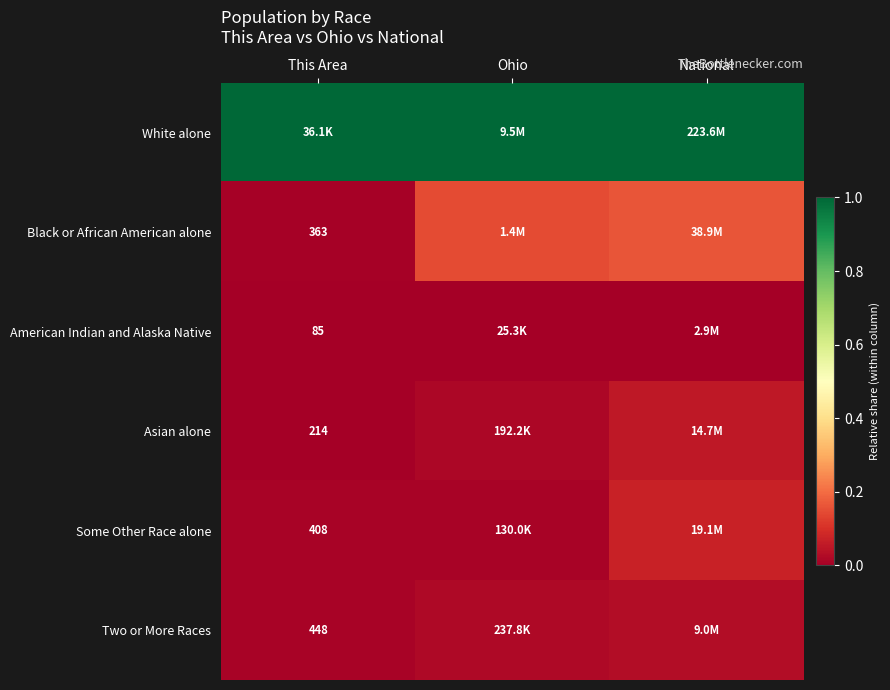

How many data points does each series have?

3